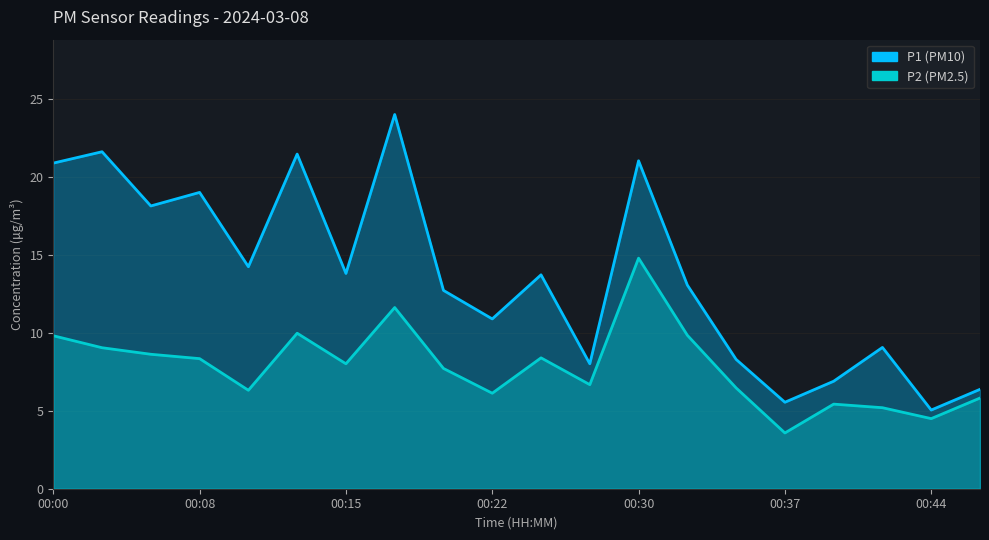

What is the spread (max minus min) of values at 00:42?

3.9